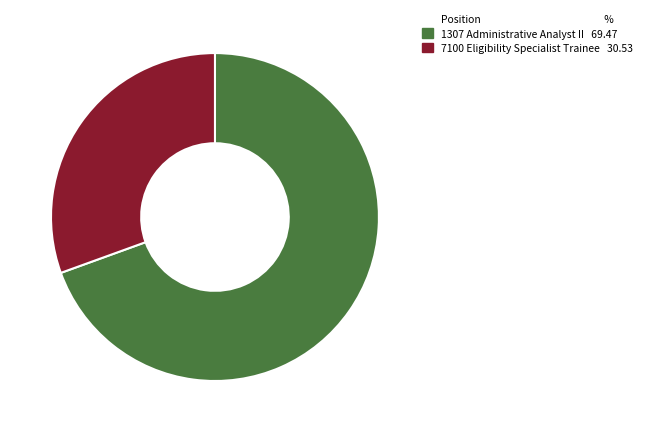

Which slice is the largest?

1307 Administrative Analyst II